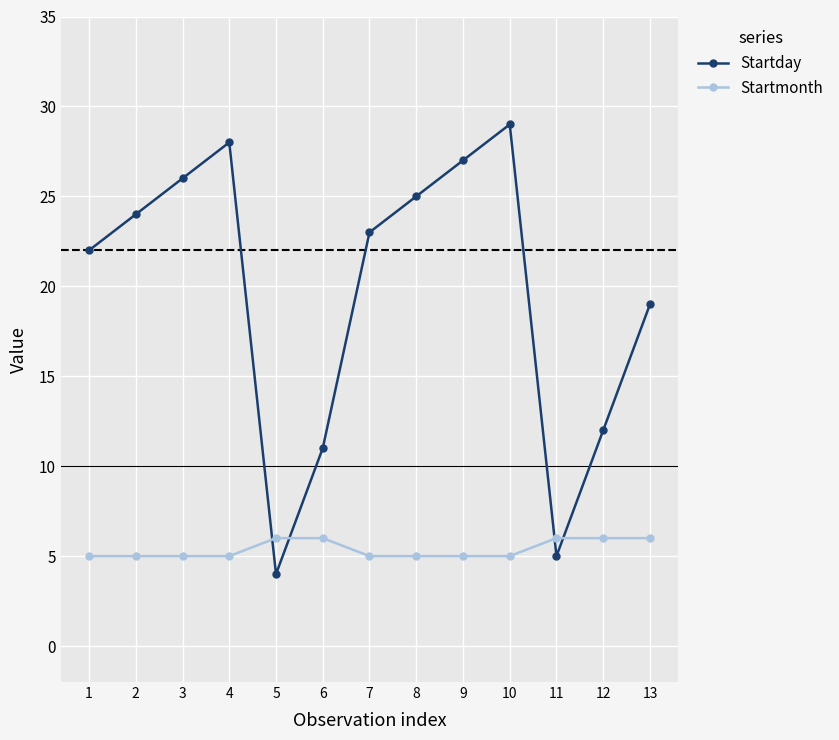

What is the total value across all series at 7?

28